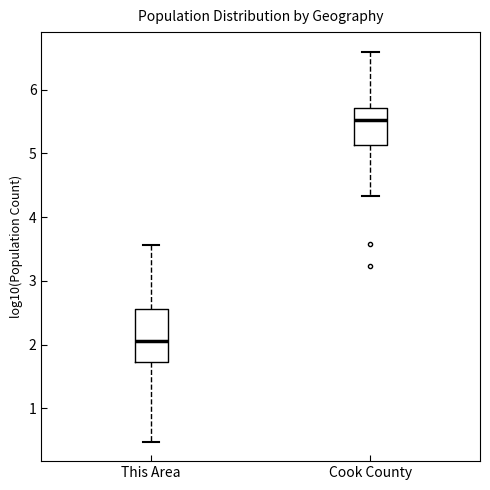

Comparing the boxes themselves (not the whiskers), which one is the tallest?

This Area